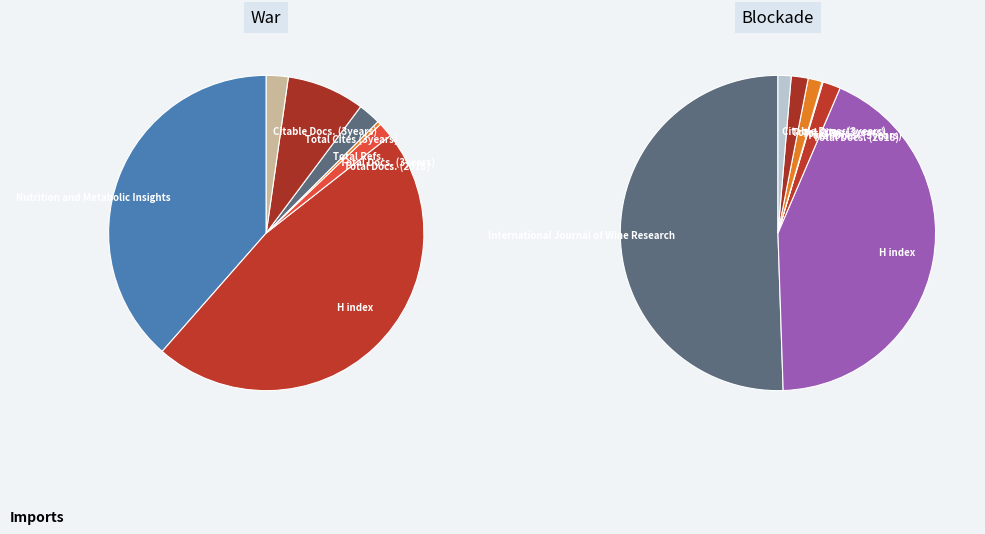

Is there a majority slice in this chart?

Yes